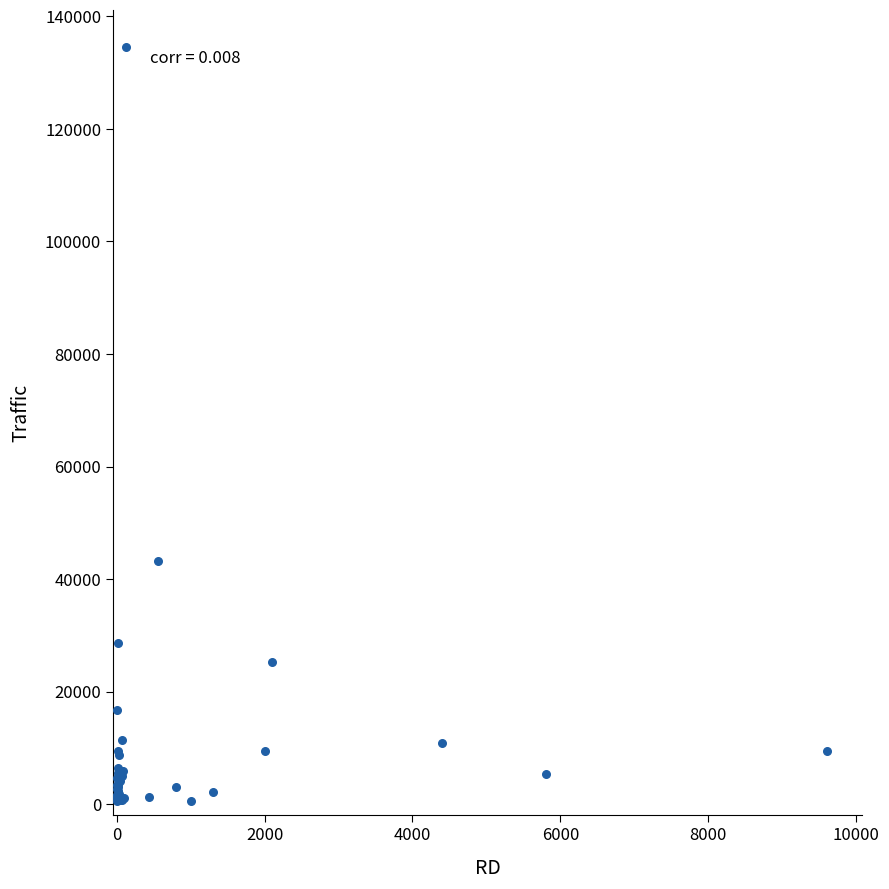

What Y value in the scatter plot is closest to 67512?

43200